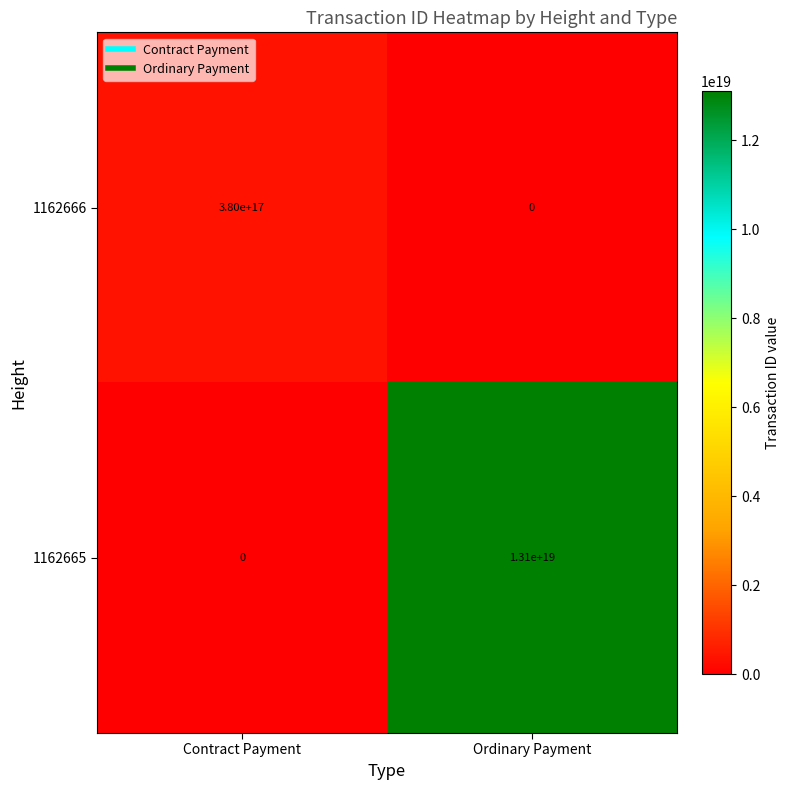

Is the value of 1162666 at Ordinary Payment greater than the value of 1162665 at Ordinary Payment?

No